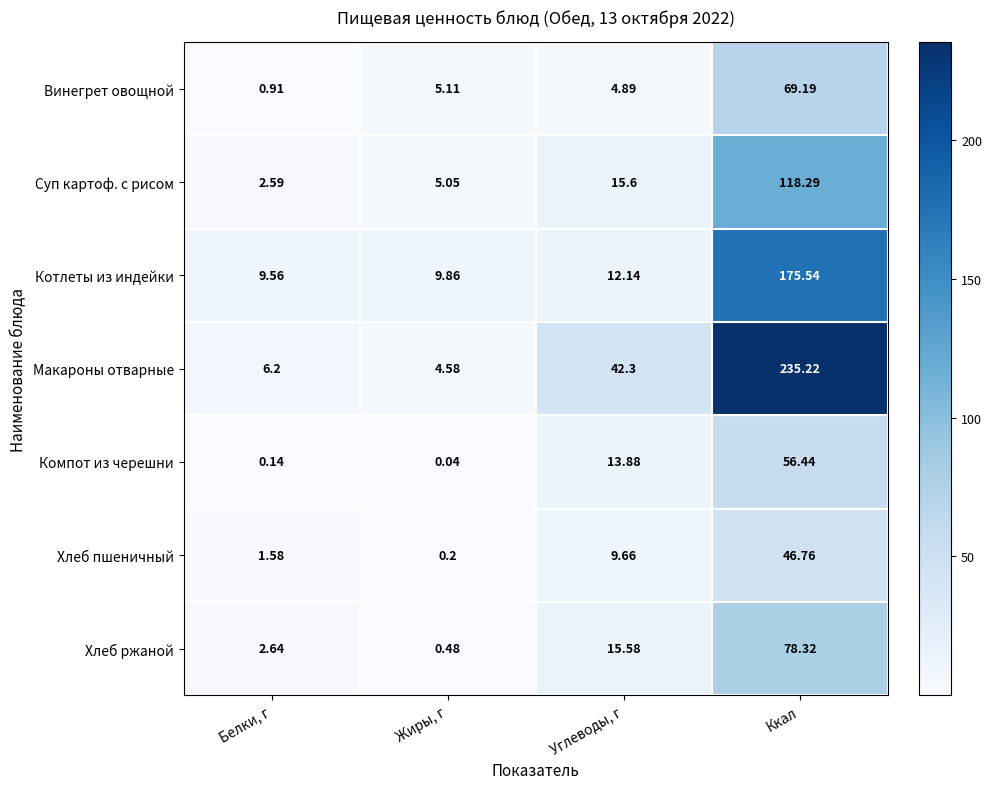

At which category is the sum across all series the highest?

Ккал